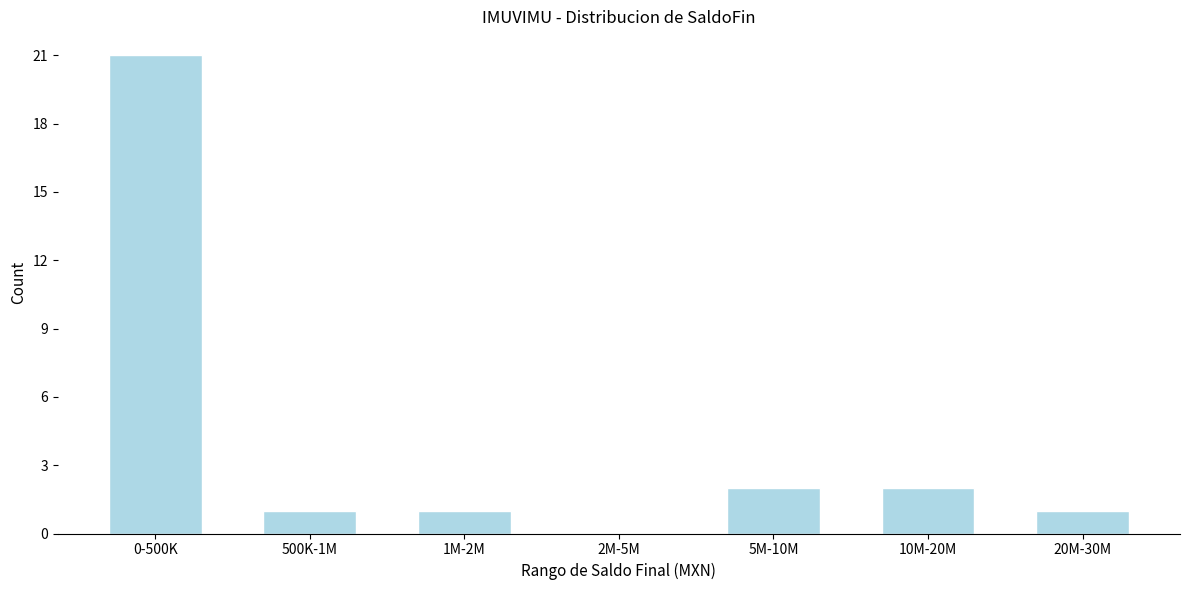

Reading left to right, extract all data points from this chart.

0-500K=21	500K-1M=1	1M-2M=1	2M-5M=0	5M-10M=2	10M-20M=2	20M-30M=1